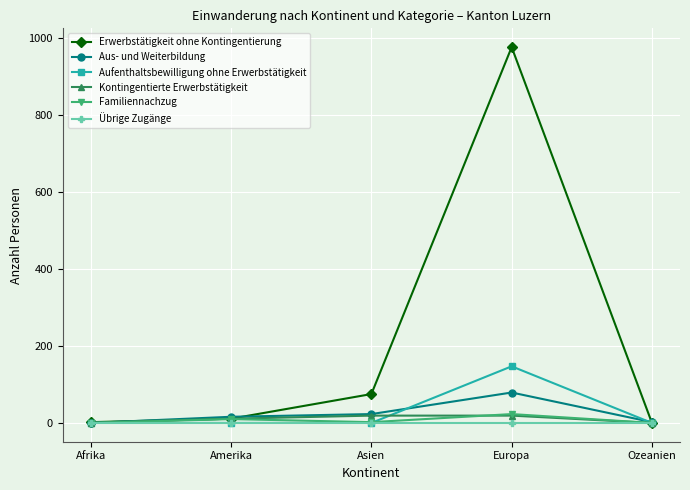

What is the spread (max minus min) of values at Afrika?

2